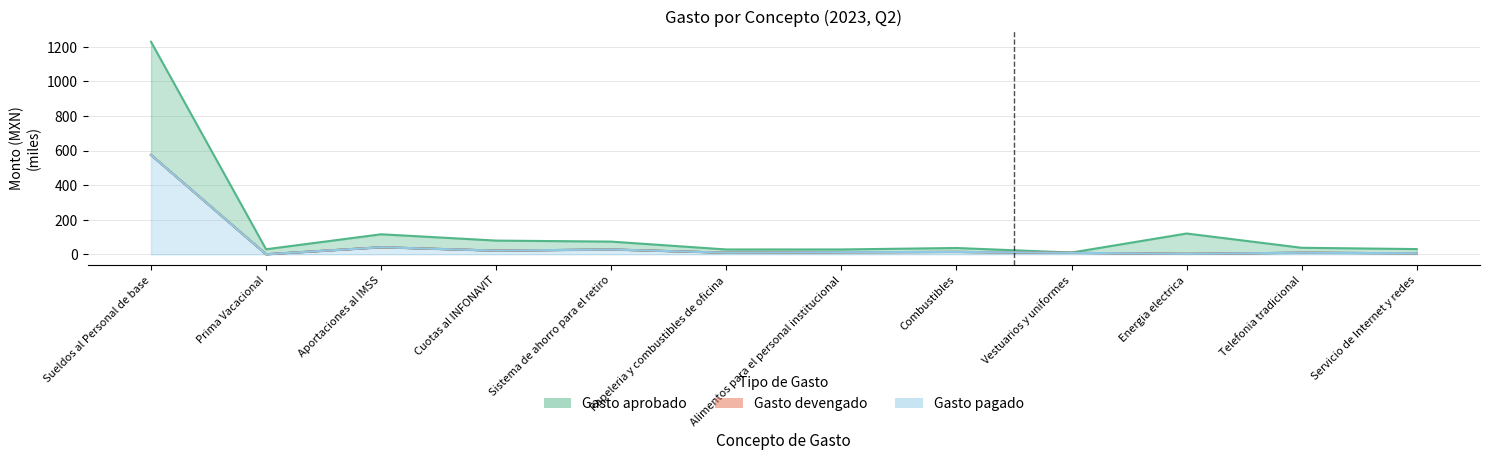

Read the Gasto modificado value at Servicio de Internet y redes.

5.8